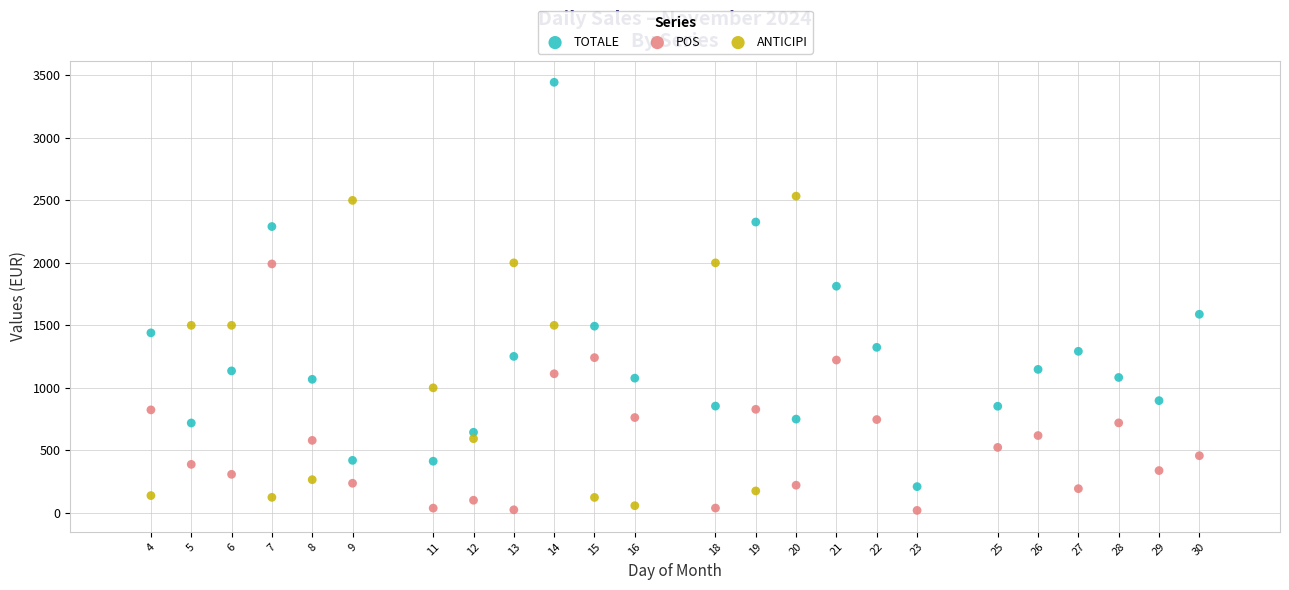

Which series reaches the minimum Y coordinate?

POS